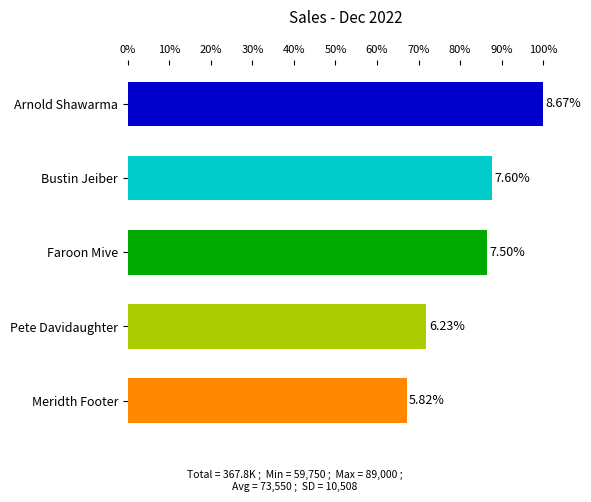

What is the greatest value displayed?

89000